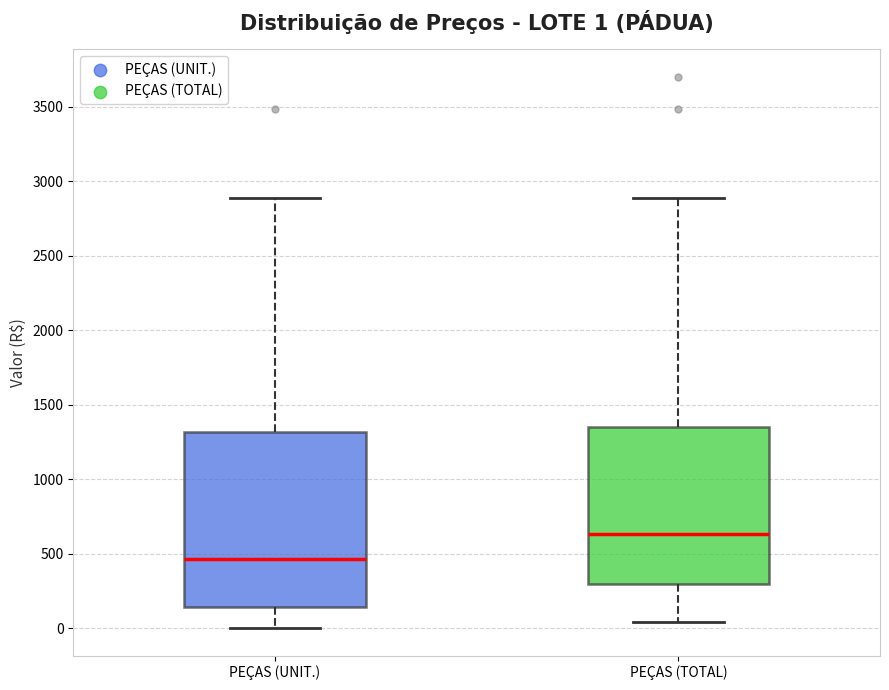

Comparing the boxes themselves (not the whiskers), which one is the tallest?

PEÇAS (UNIT.)